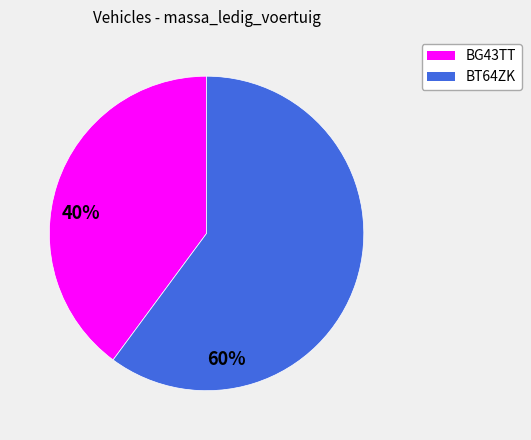

Approximately how many times larger is the value at BG43TT compared to BT64ZK?

0.7